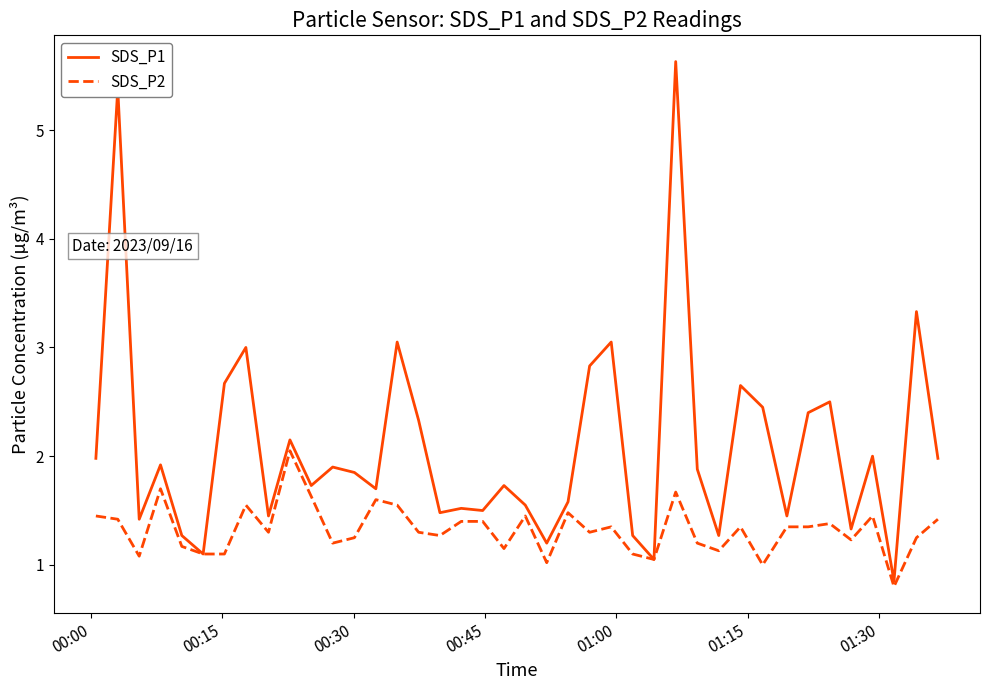

What are all the series names shown in the legend?

SDS_P1, SDS_P2